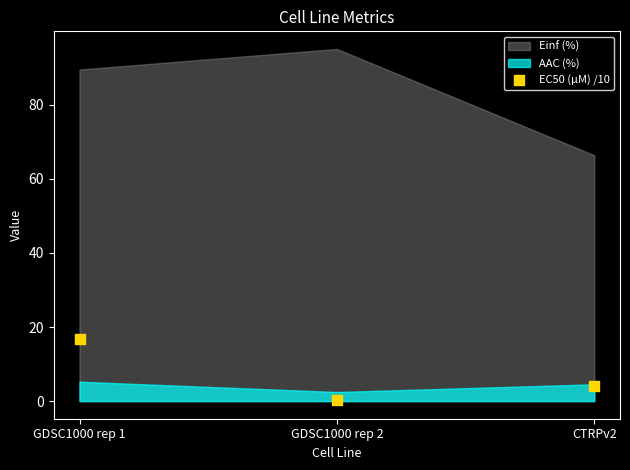

What Y value in the scatter plot is closest to 8?

4.1